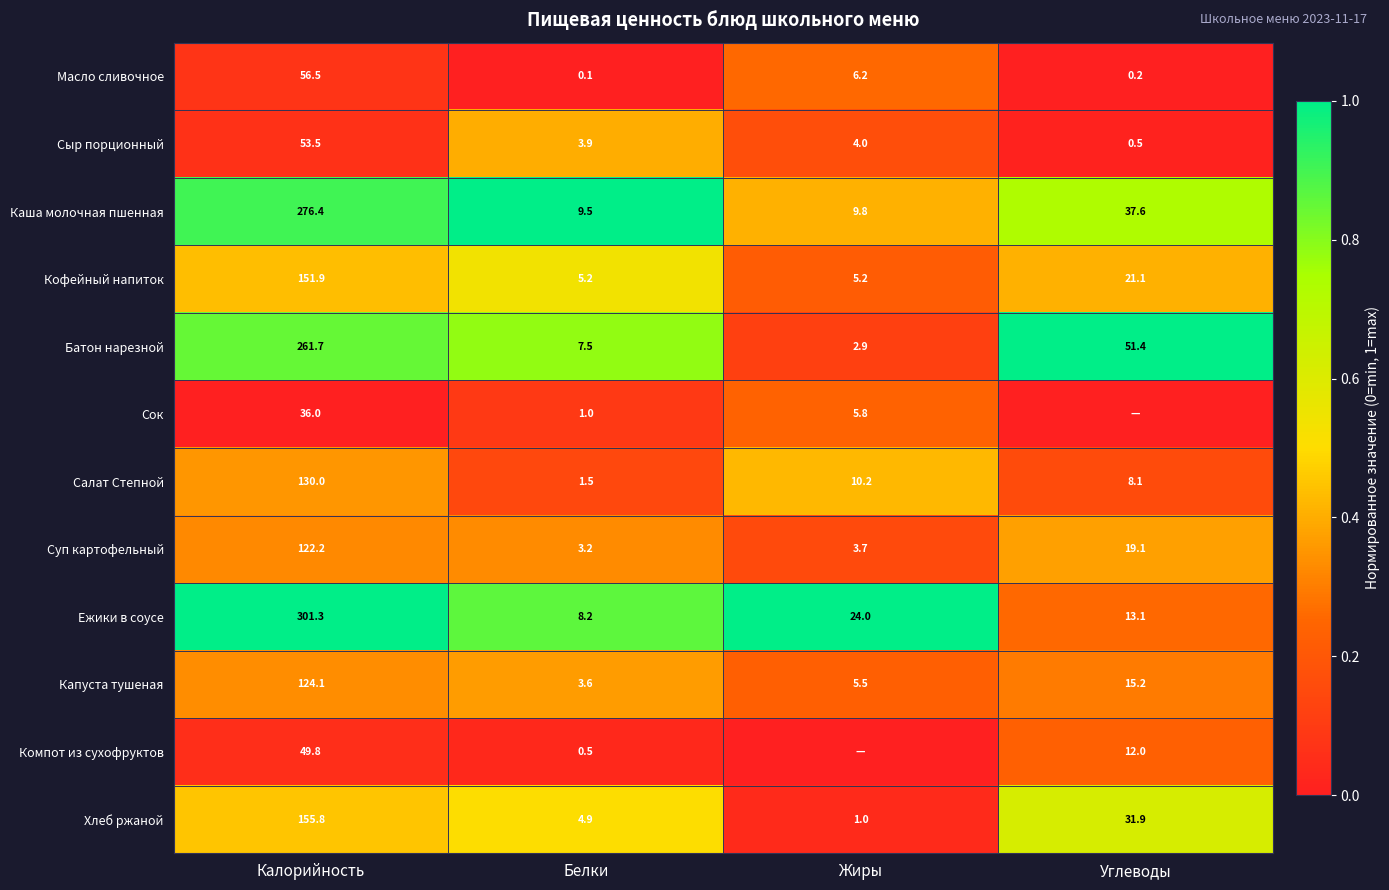

Rank the categories by Суп картофельный value from highest to lowest.

Калорийность, Углеводы, Жиры, Белки